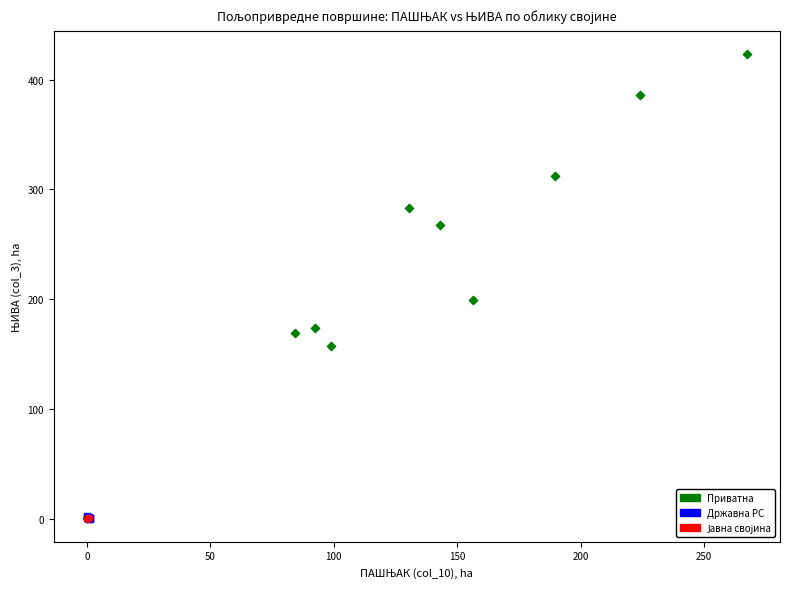

Which series contains the highest Y value?

Приватна